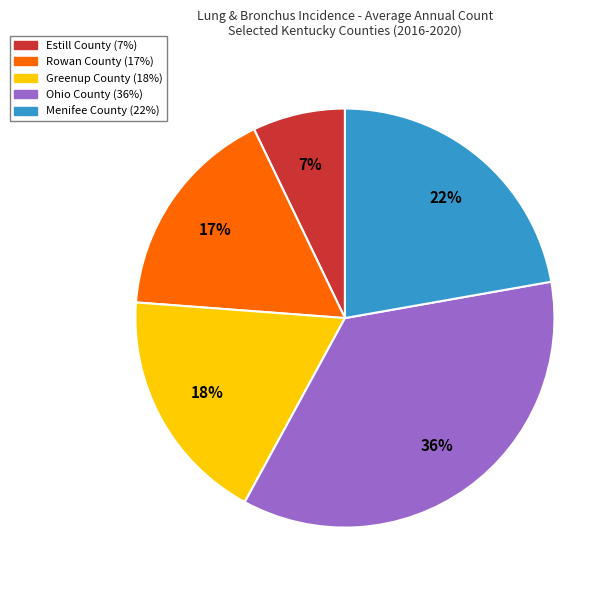

To the nearest percent, what portion does Estill County represent?

7%